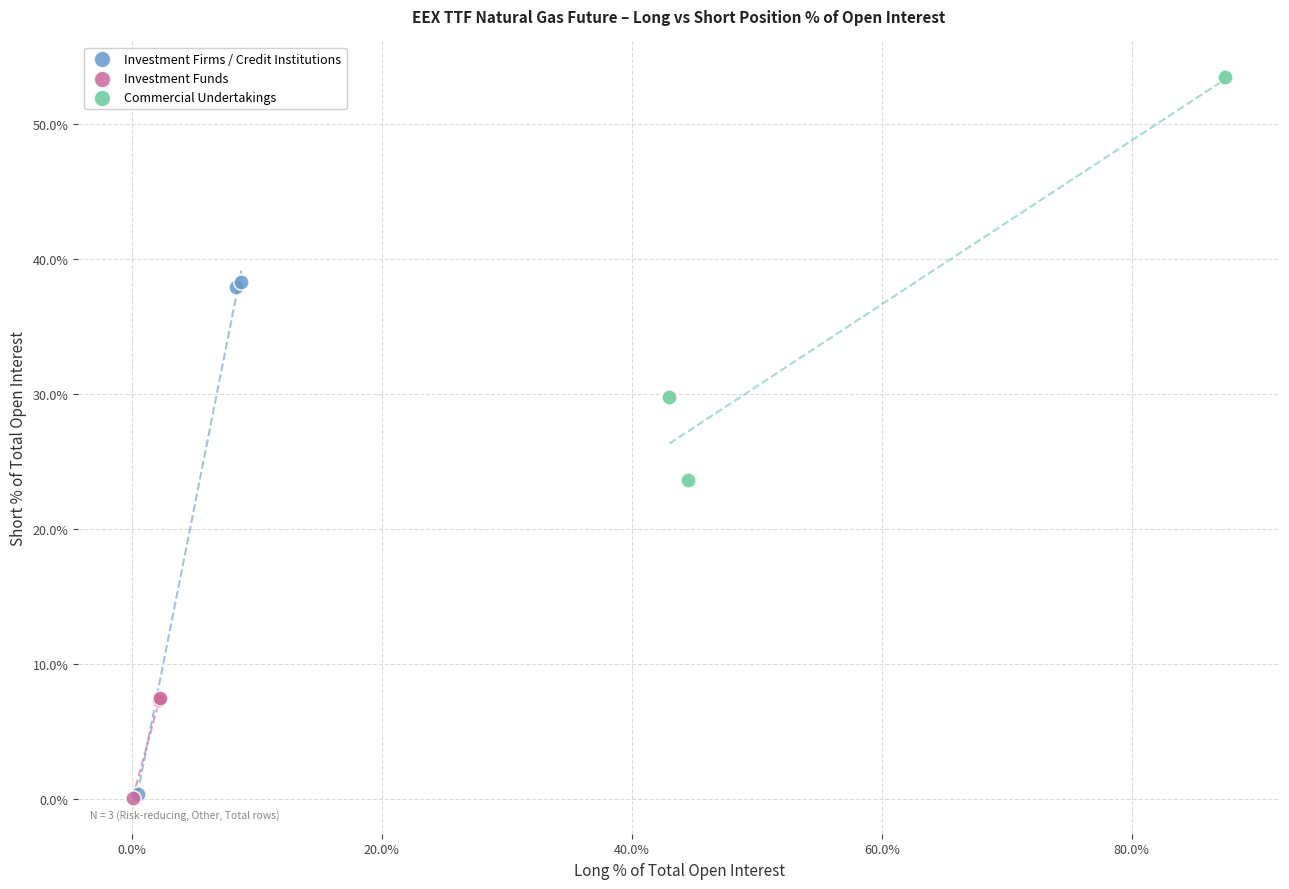

Which series has the widest spread of Y values?

Investment Firms / Credit Institutions